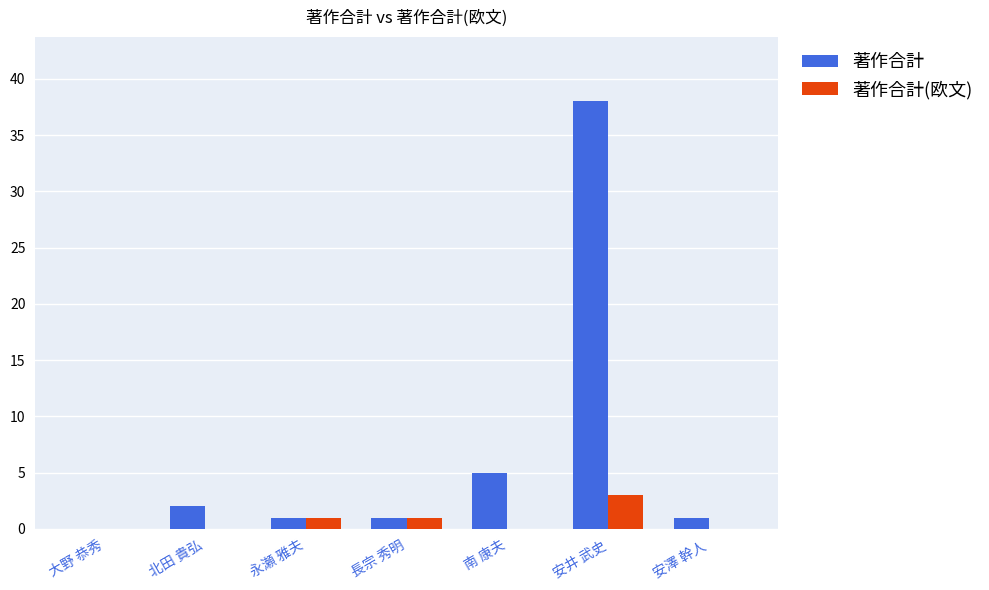

The 著作合計(欧文) series shows 2 at 大野 恭秀. True or false?

False